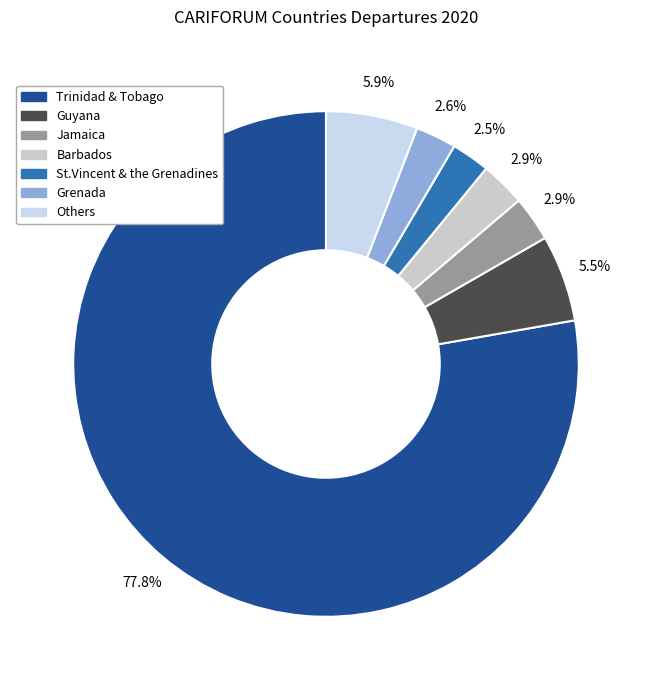

To the nearest percent, what is the average slice percentage?

14%